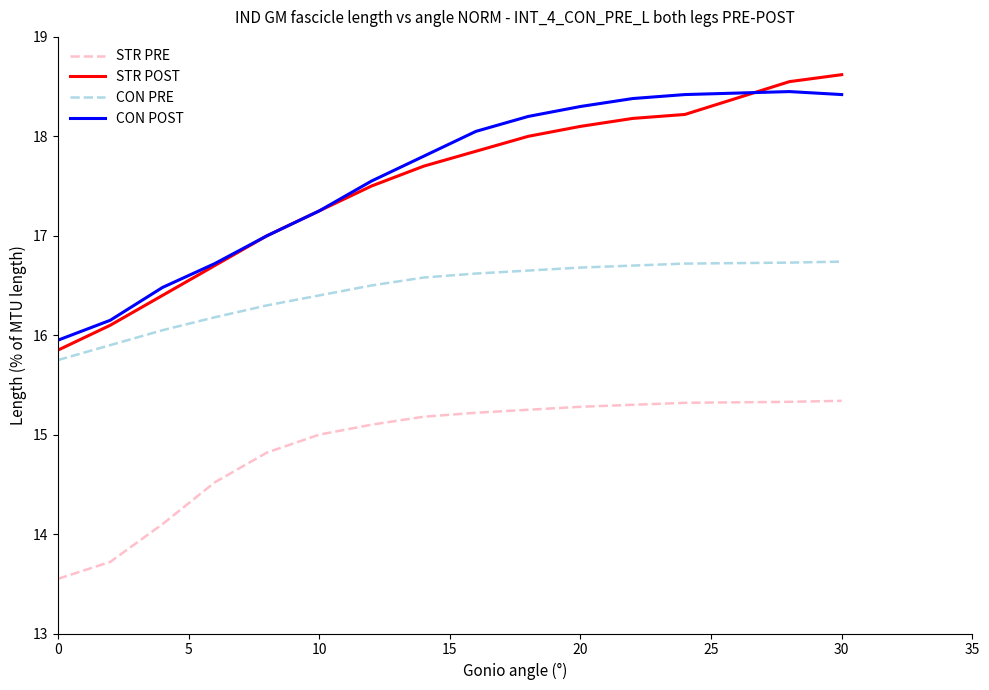

What is the greatest value displayed?

18.6